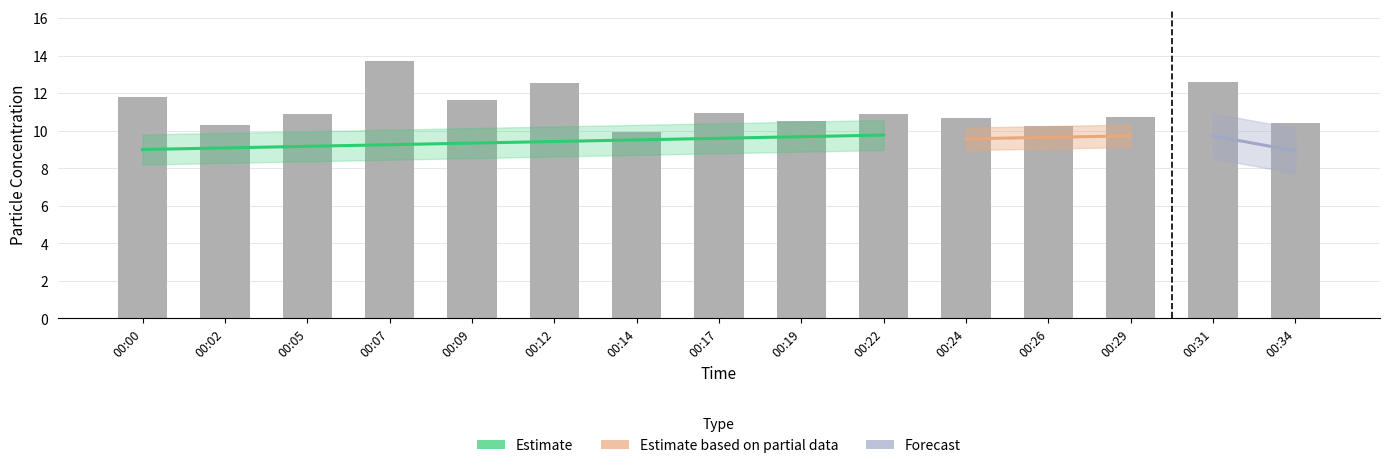

Does the chart contain any negative values?

No